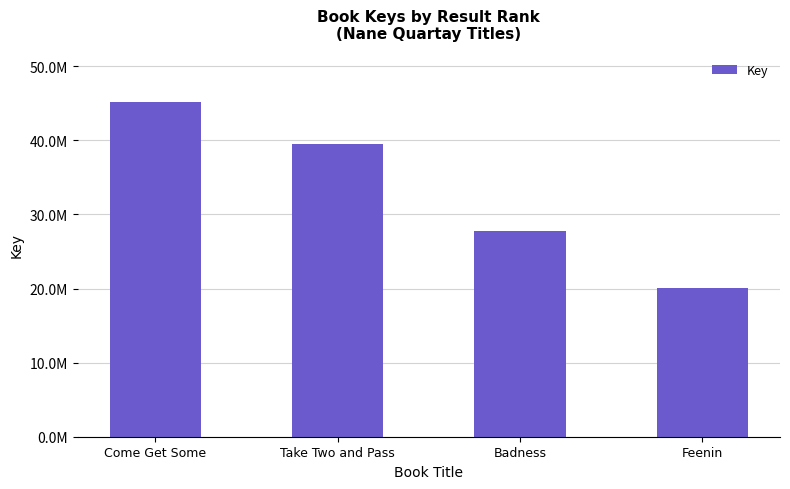

At which label does the data first exceed 39482061?

Come Get Some